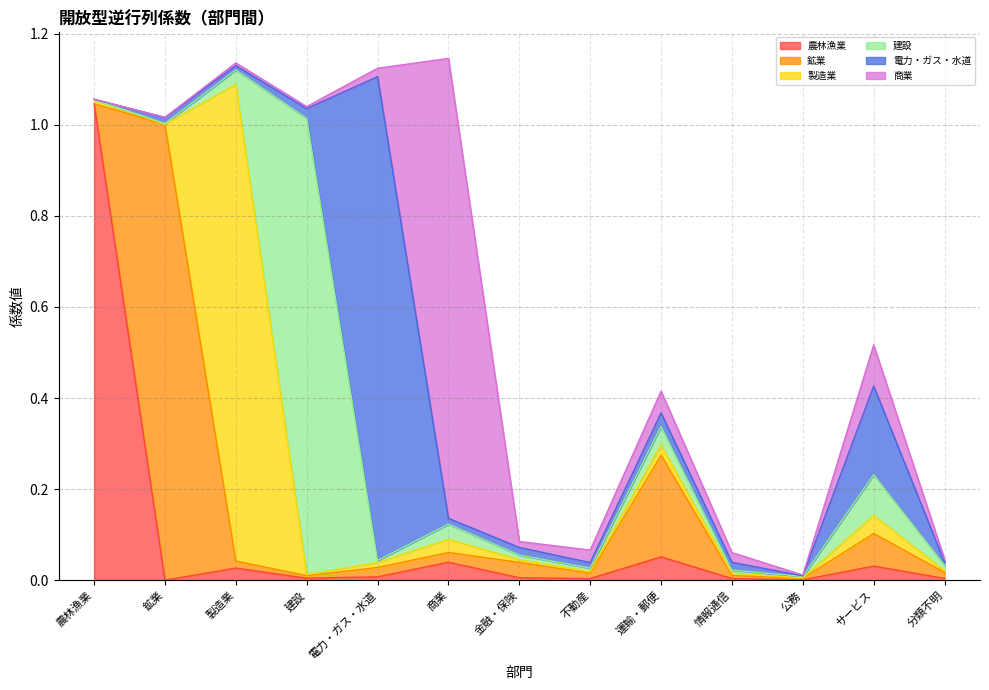

At how many categories does at least one series exceed 0?

13